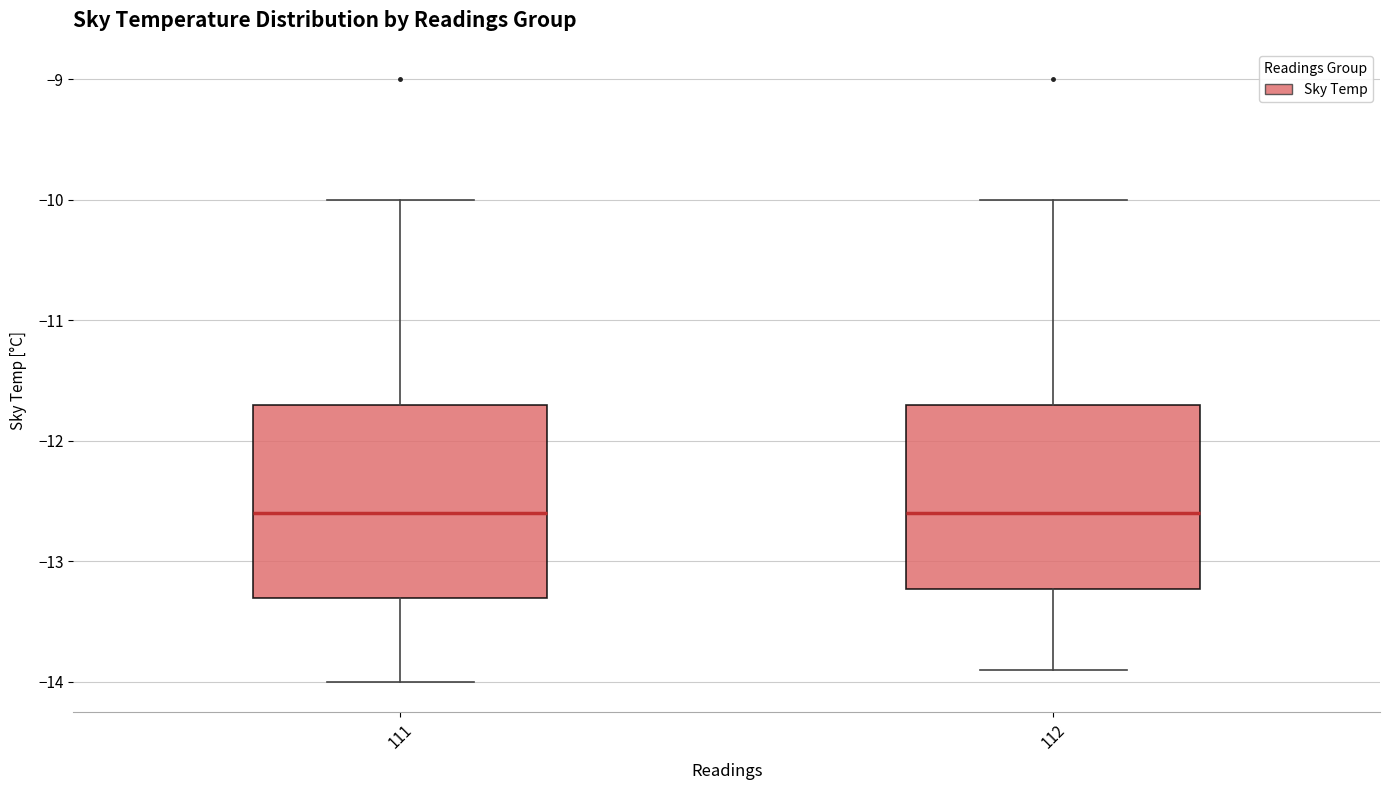

Reading left to right, read every box against the y-axis: the position of its median line, the range the box covers, and the ends of its whiskers. The values are not printed on the chart, so give them approximately, as read against the axis.

111: median -12.6, box -13.3 to -11.7, whiskers -14.0 to -10.0
112: median -12.6, box -13.2 to -11.7, whiskers -13.9 to -10.0